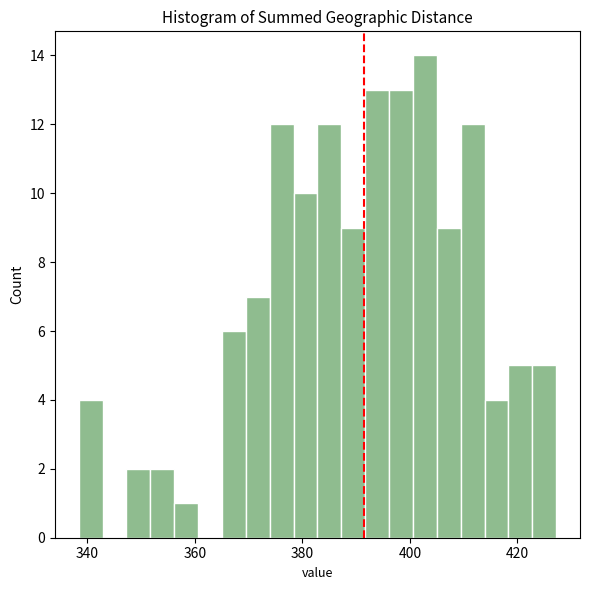

Around what value on the x-axis is the tallest bar? Give the approximate position of its centre, as read against the axis.

402